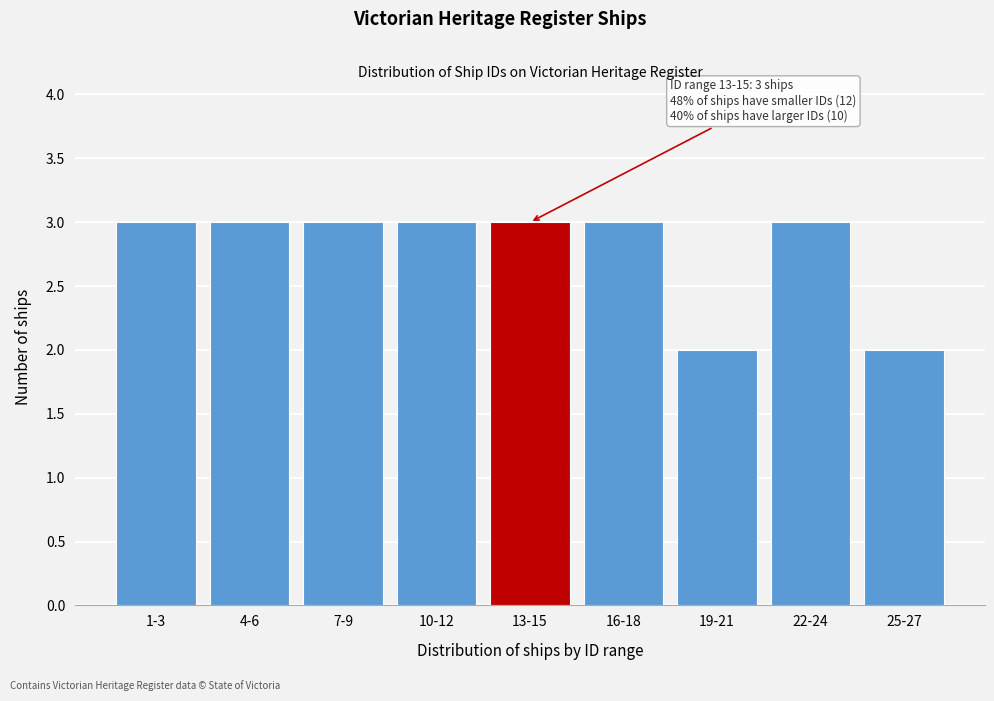

Reading left to right, list all the values displayed in this chart.

3	3	3	3	3	3	2	3	2